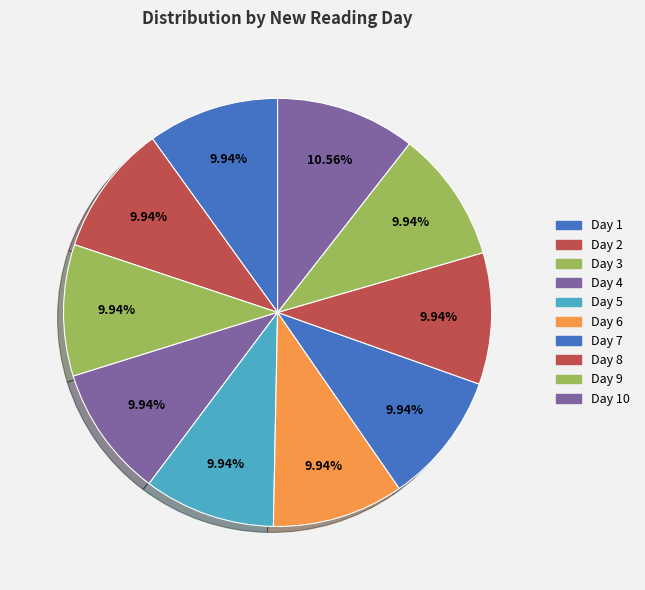

Does any single category account for the majority?

No